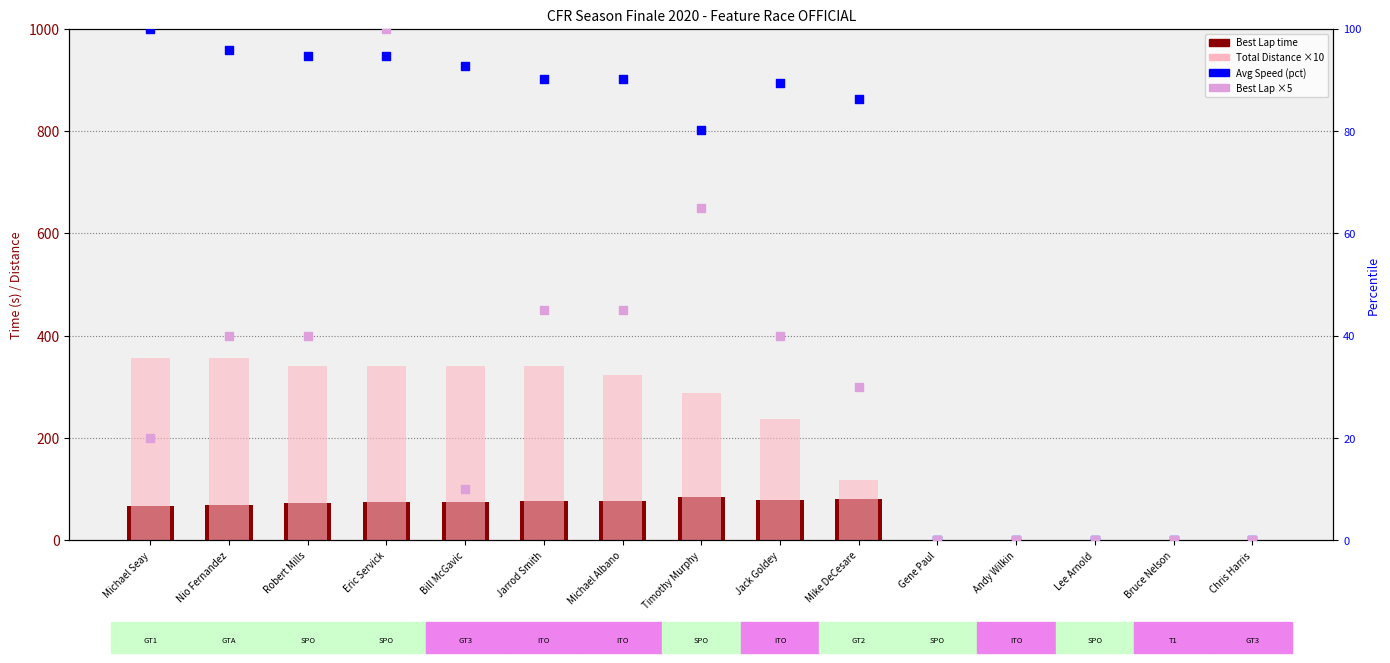

Which series contains the lowest Y value?

Best Lap time